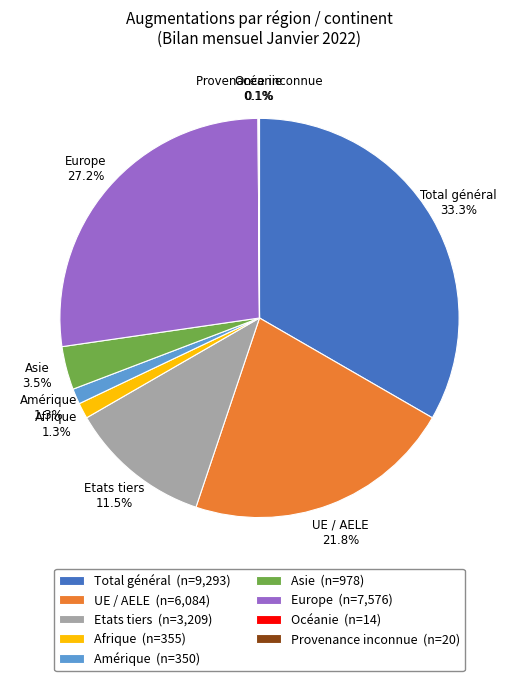

Does Asie represent more than half of the total?

No